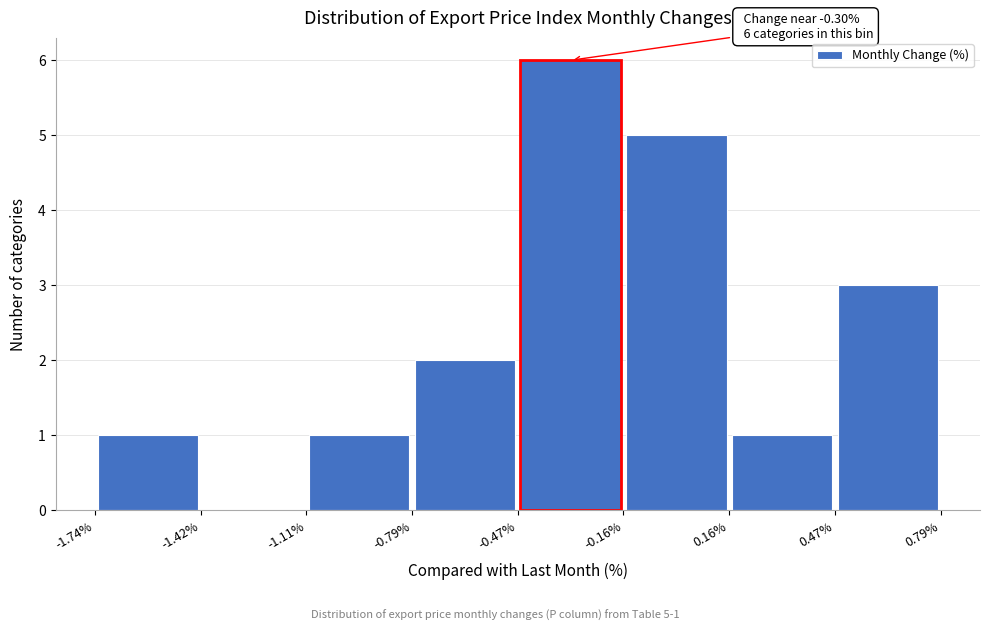

Which range on the x-axis has the tallest bar?

-0.47% to -0.16%